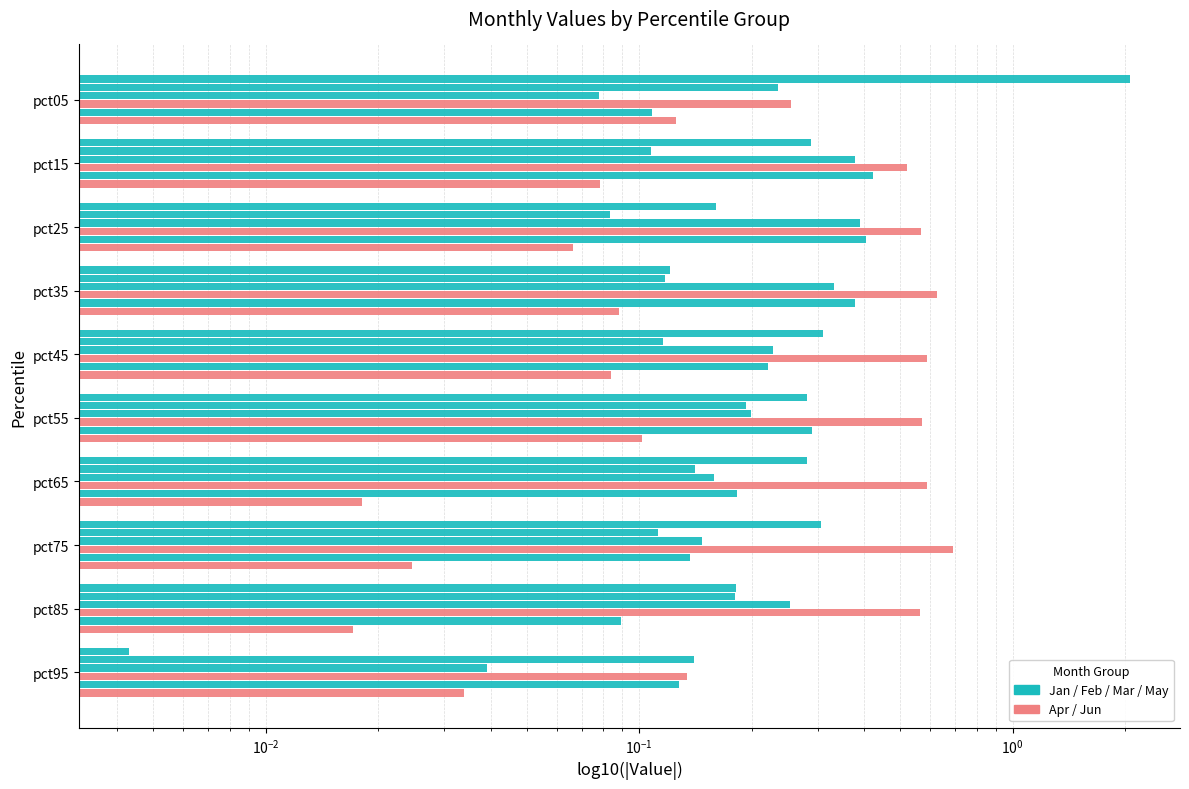

What is the sum of all Feb values?

1.4